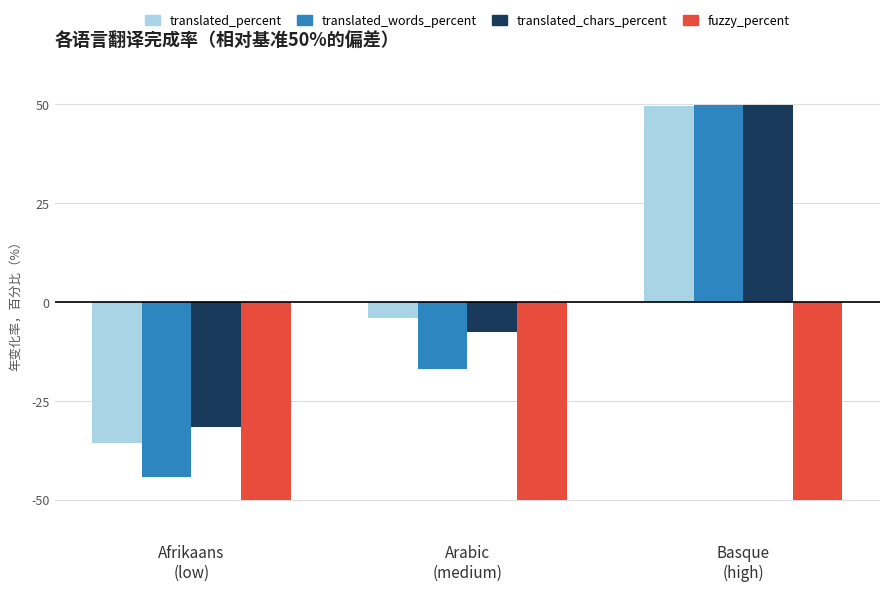

How many bars are there in each group?

4